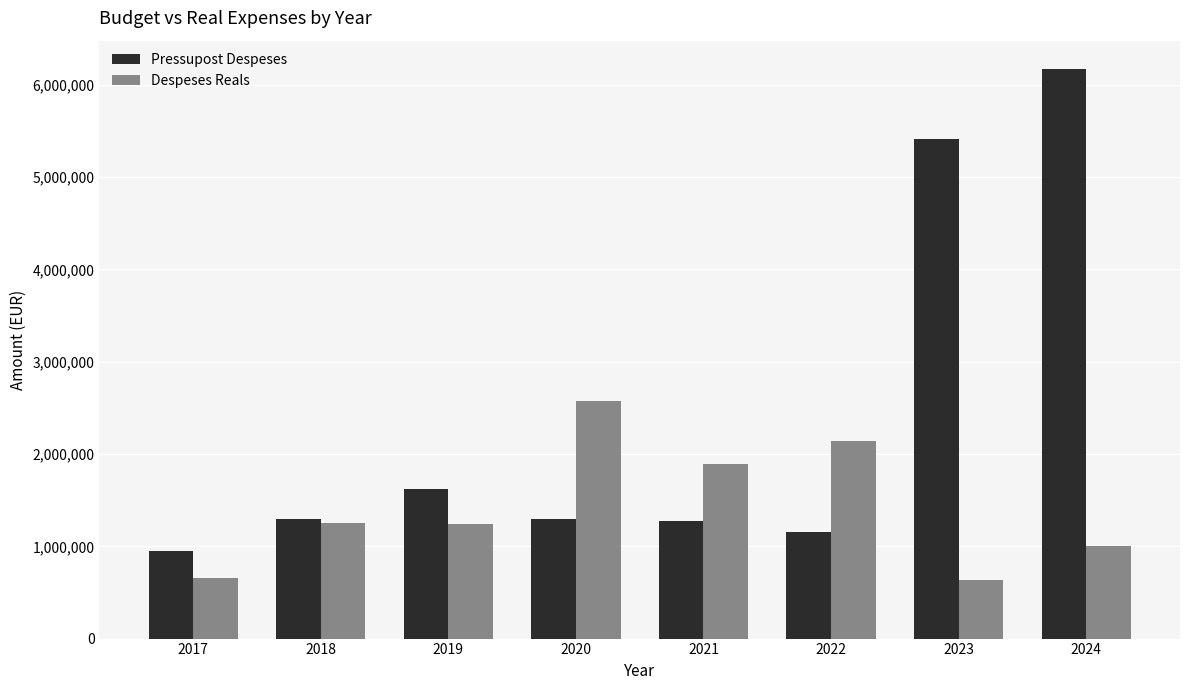

How many bars are there in each group?

2